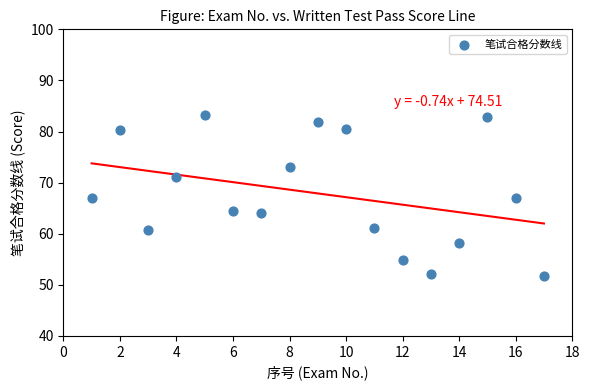

What is the range of X values (max minus min)?

16.0